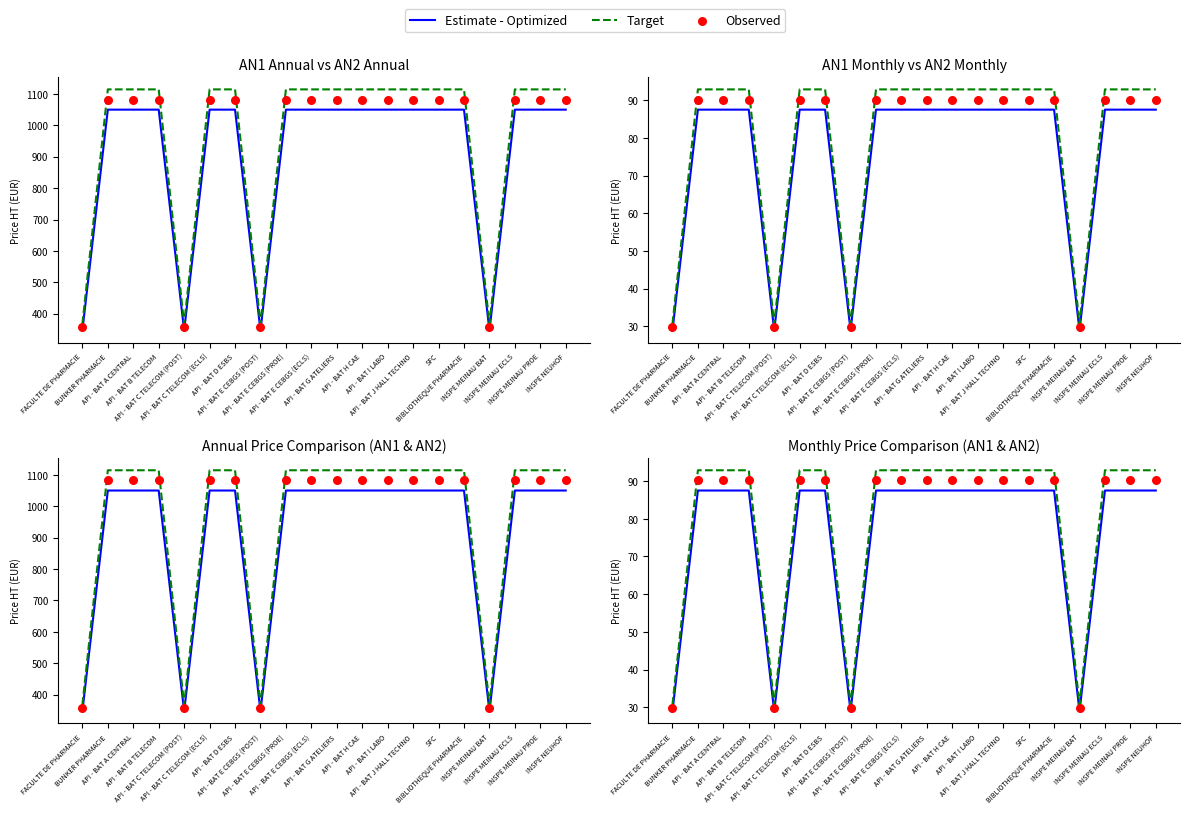

Which series has the largest total across all categories?

Target